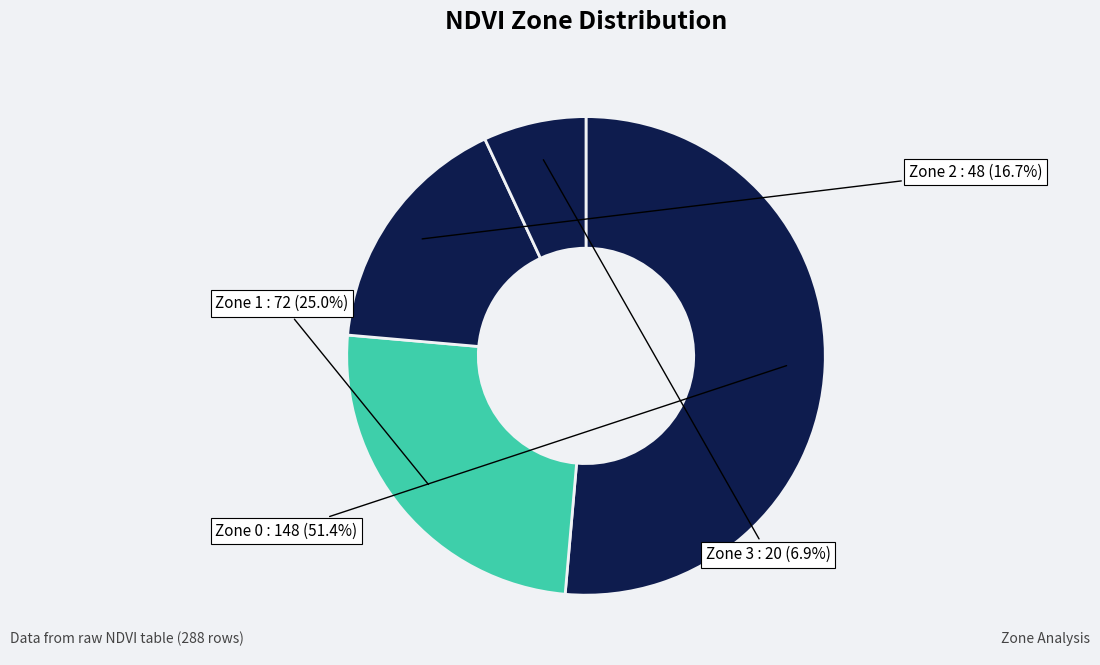

The Zone 1 slice represents 25% of the pie. True or false?

True